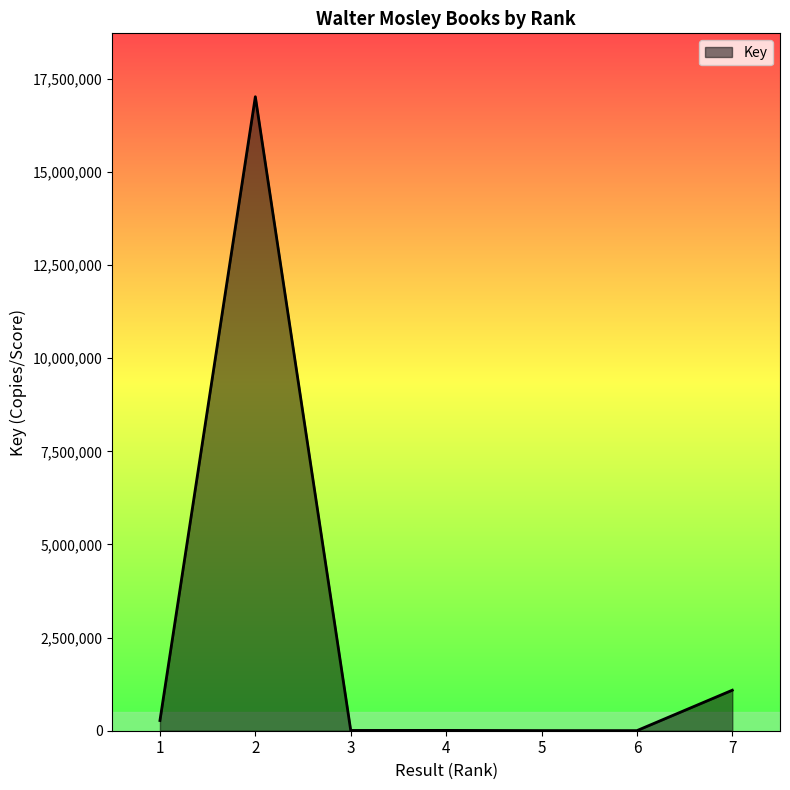

Is it true that the value at 7 is 505136?

False